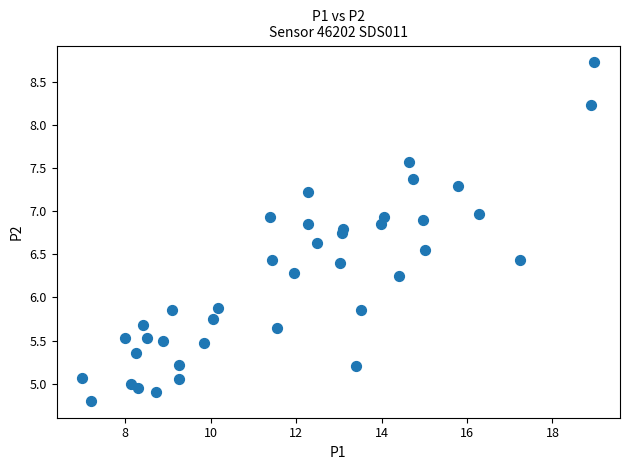

What is the range of X values (max minus min)?

12.0